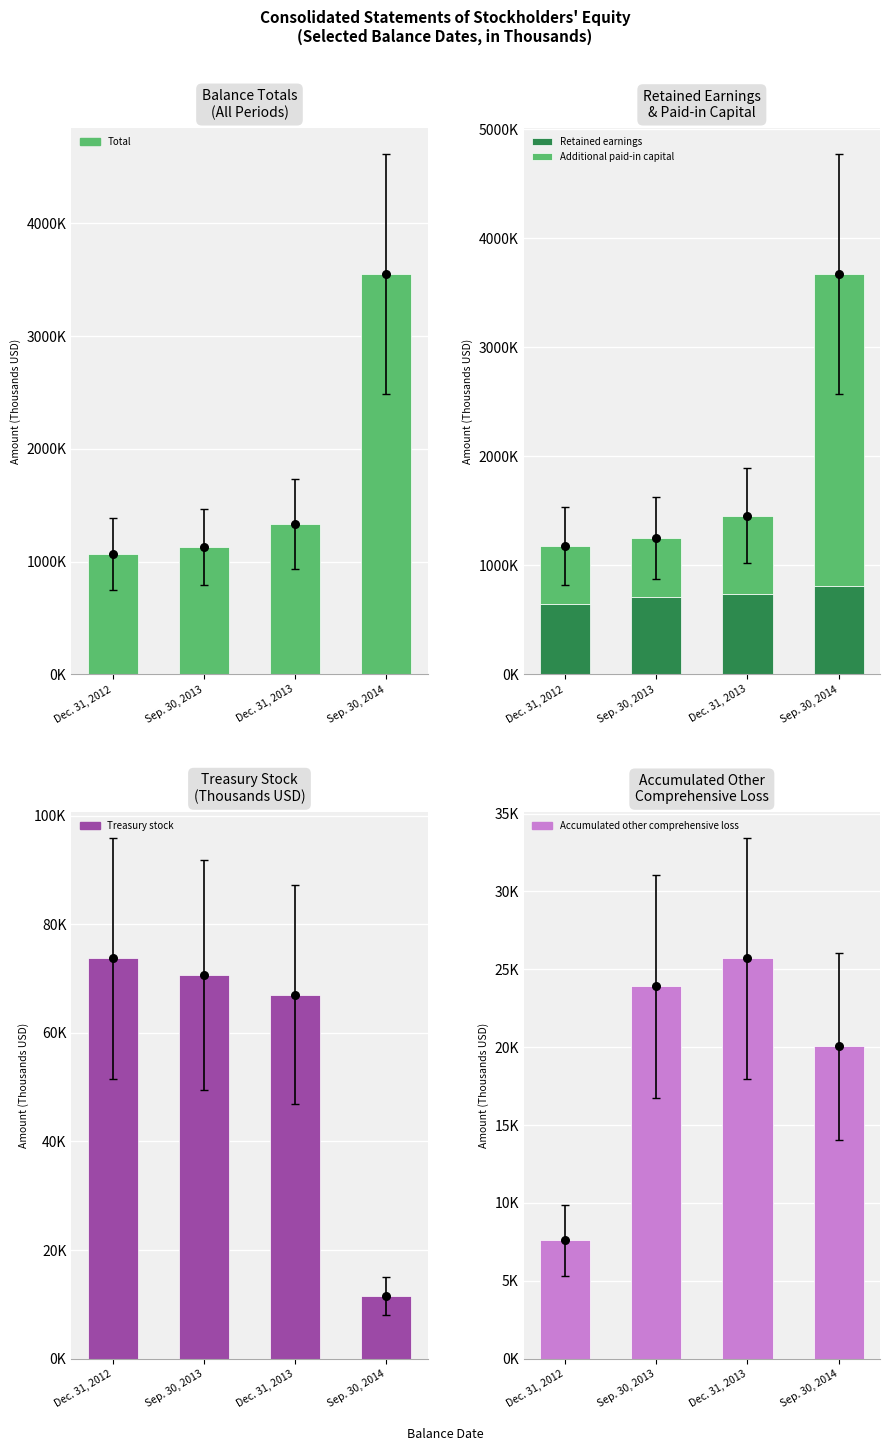

Which series has the largest total across all categories?

Total